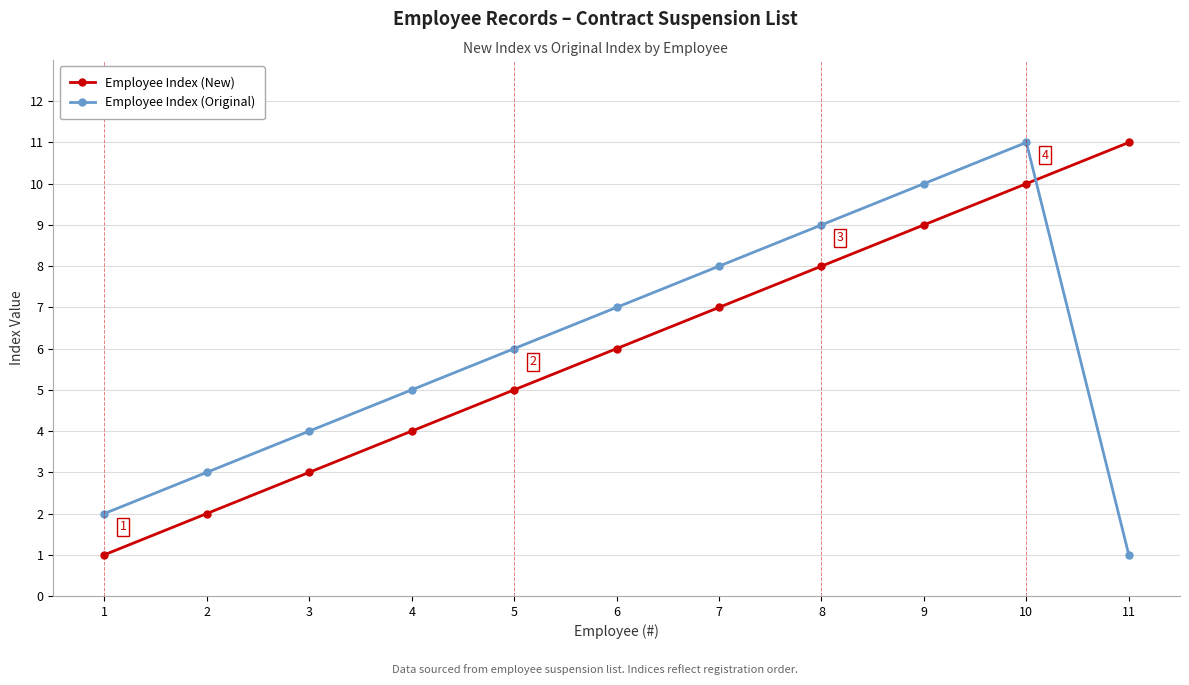

Is it true that Employee Index (New) equals 3 at 3?

True